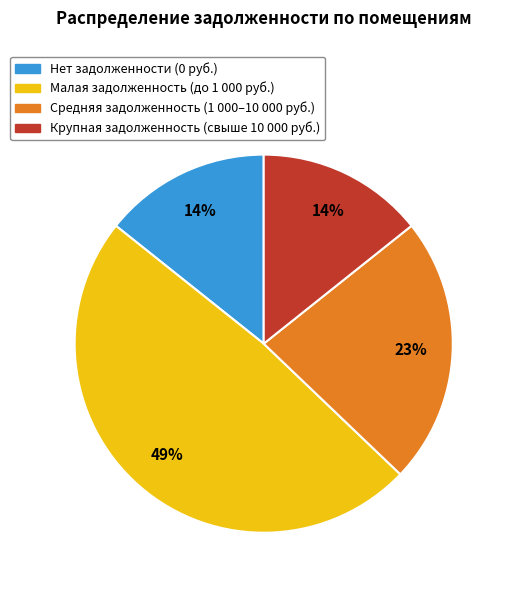

Is there a majority slice in this chart?

No